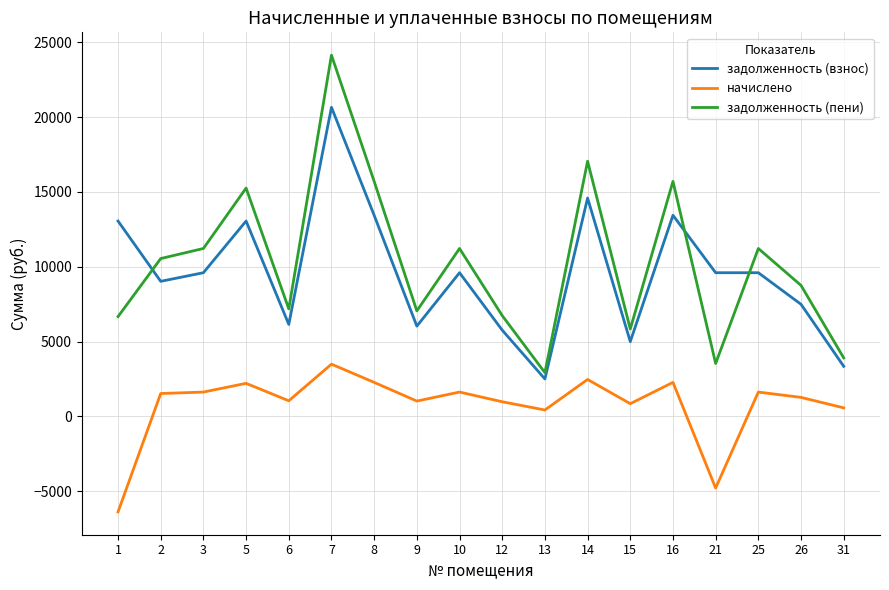

What is the sum of the начислено values at 3 and 31?

2183.8